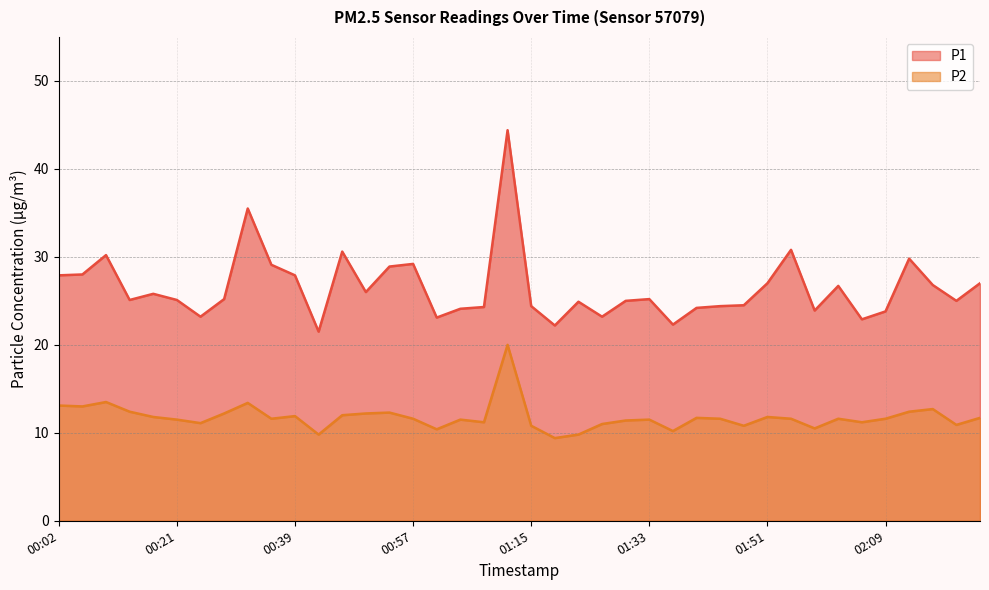

Which label corresponds to the largest value in the chart?

01:11